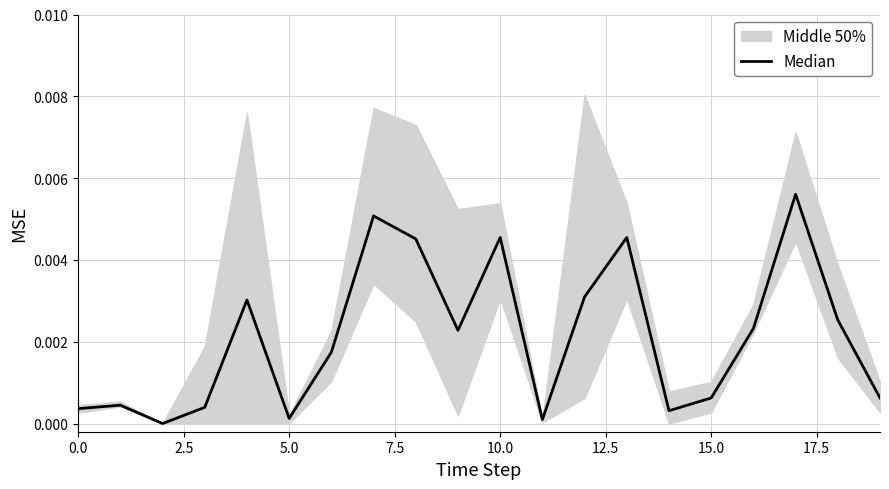

The chart shows a value of 0.0 at 11. True or false?

False